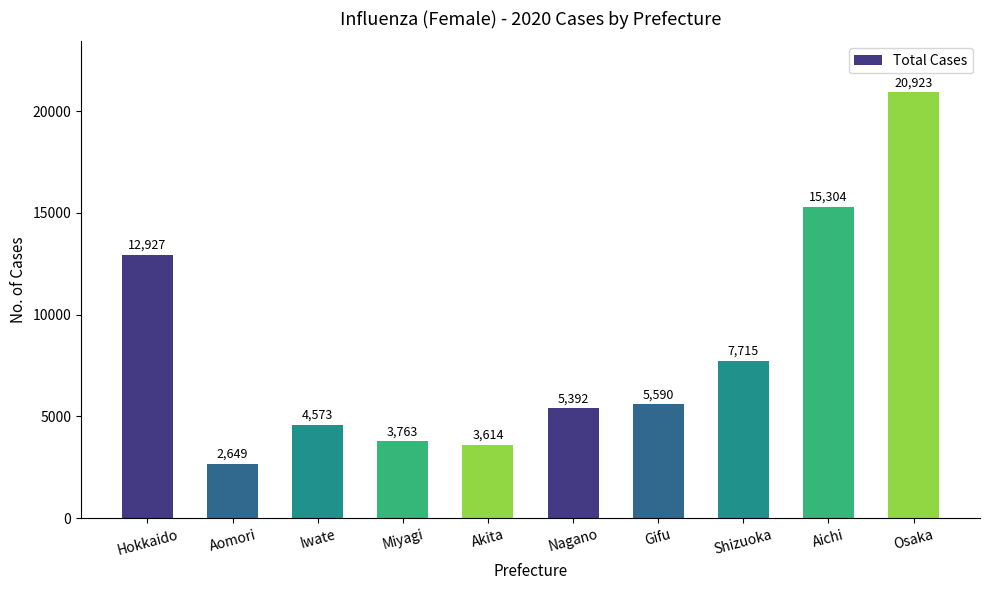

What is the label of the 7th bar from the left?

Gifu